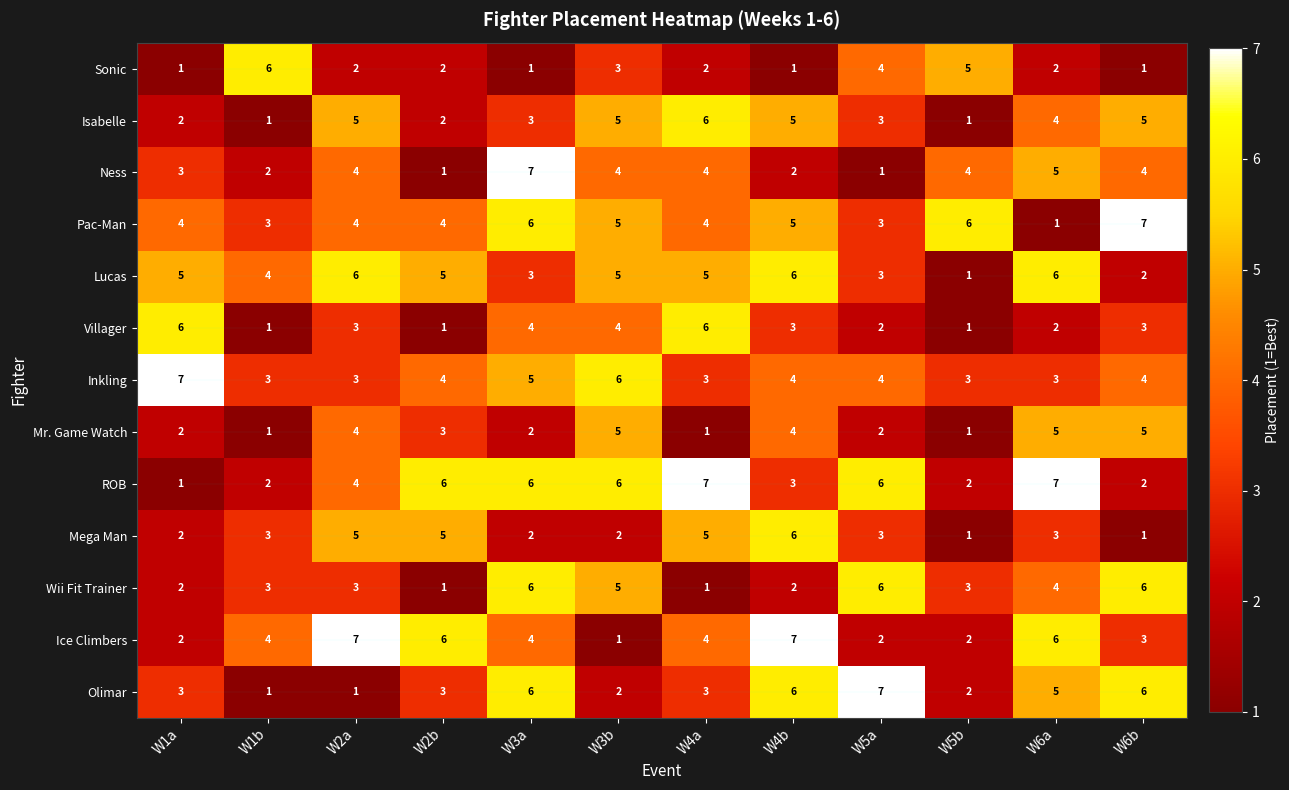

What is the difference between the highest and lowest values at W1b?

5